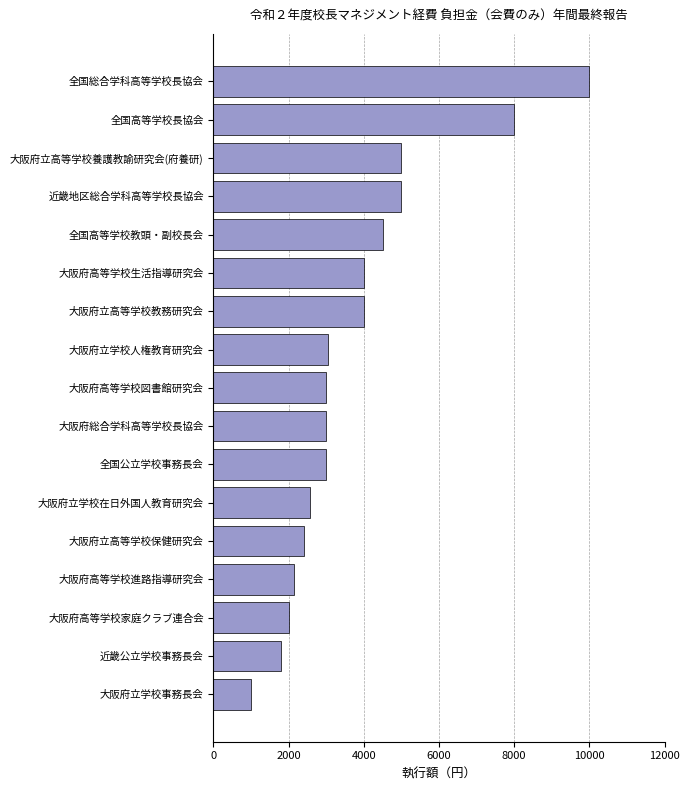

What is the approximate value at 全国公立学校事務長会, to the nearest 50?

3000